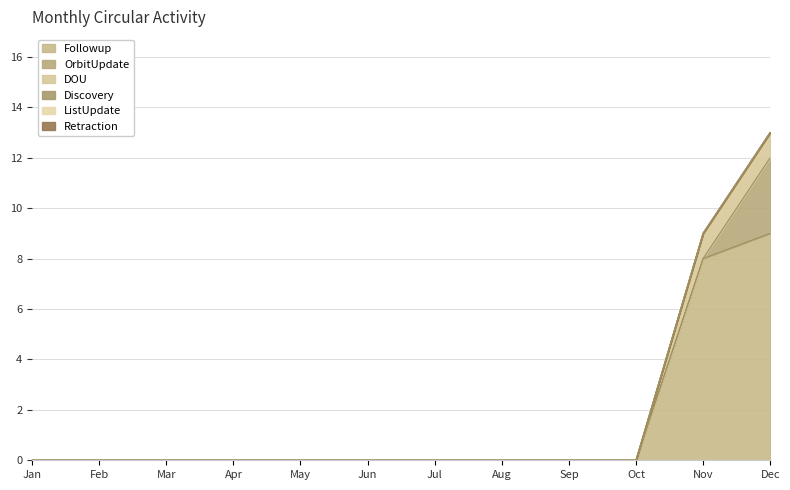

At how many categories does at least one series exceed 6?

2